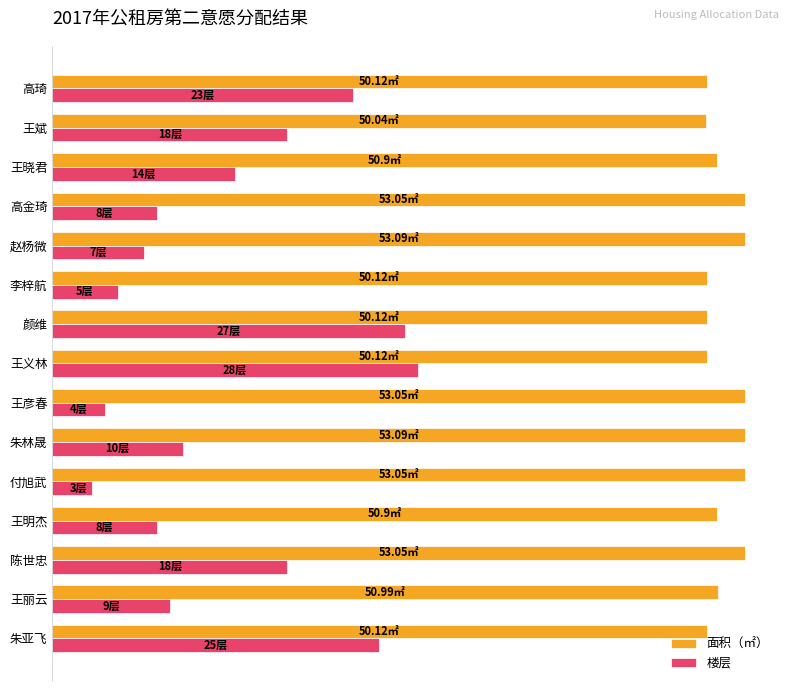

What is the greatest value displayed?

53.1